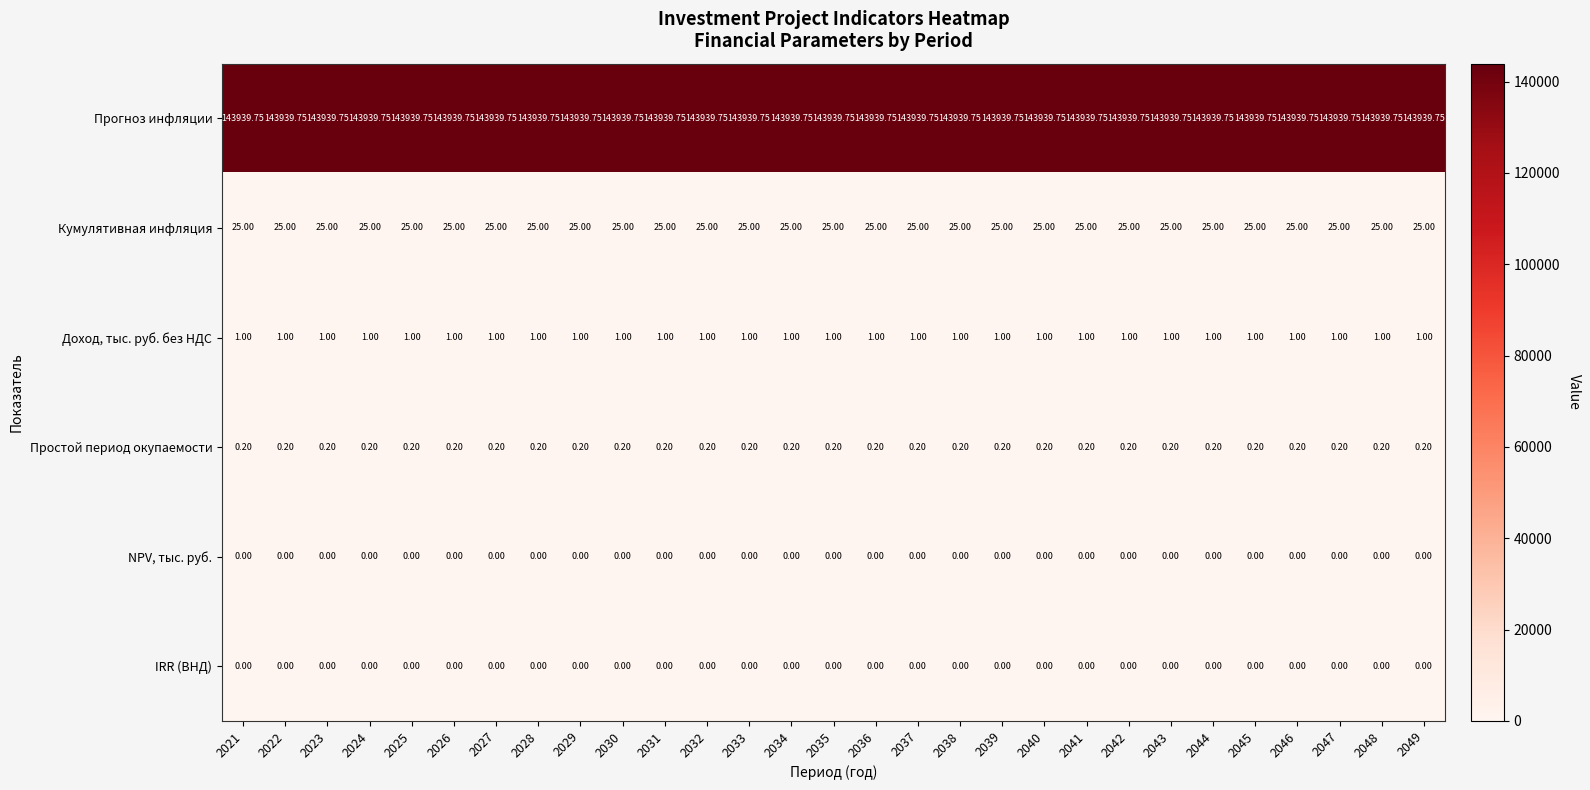

What is the maximum value shown in the chart?

143939.8